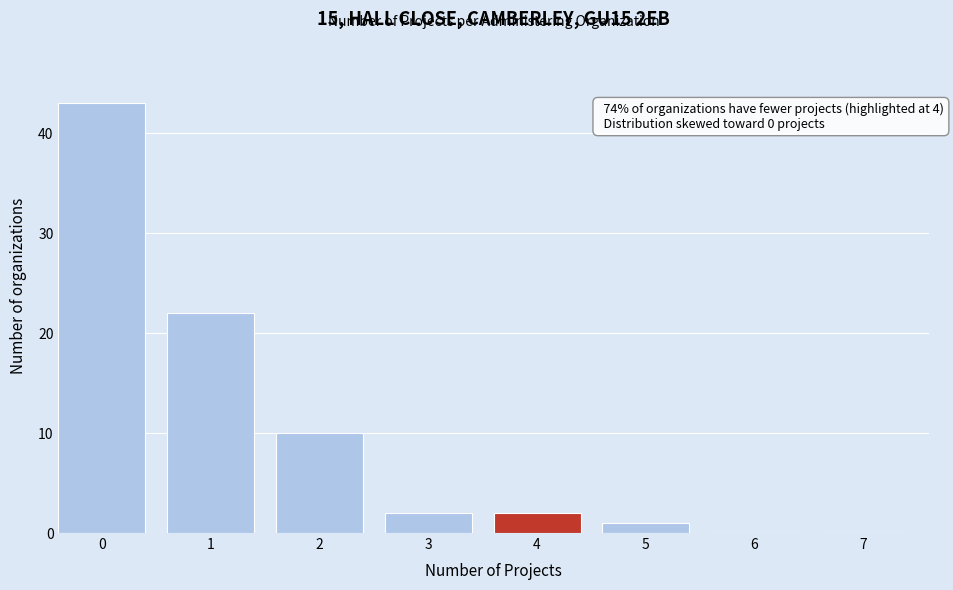

Reading left to right, what are all the values shown in this chart?

0=43	1=22	2=10	3=2	4=2	5=1	6=0	7=0